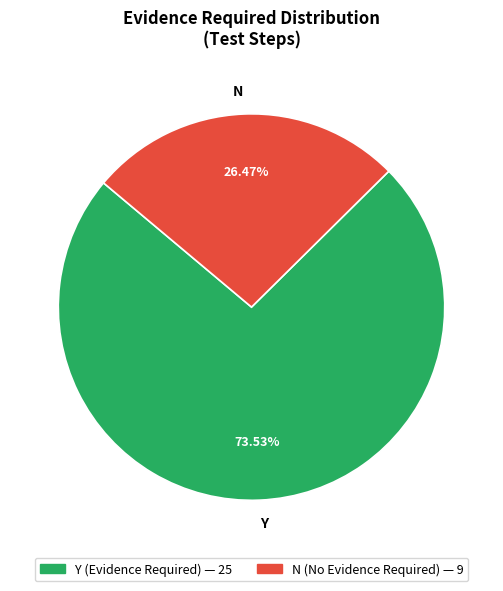

What percentage is the Y slice, to the nearest percent?

74%